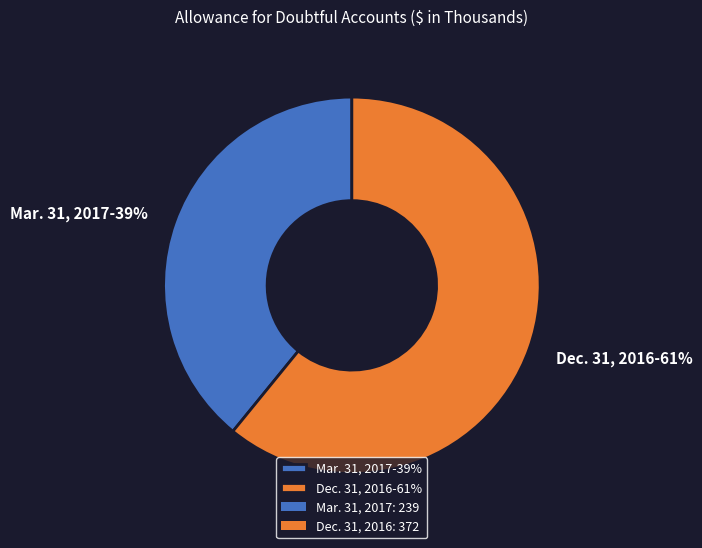

Combined, do Dec. 31, 2016-61% and Mar. 31, 2017-39% account for over 50%?

Yes